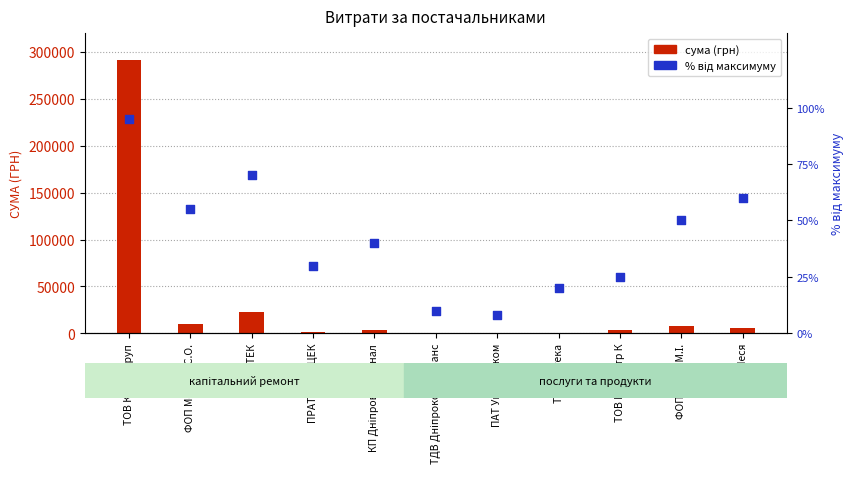

Which series contains the lowest Y value?

% від максимуму